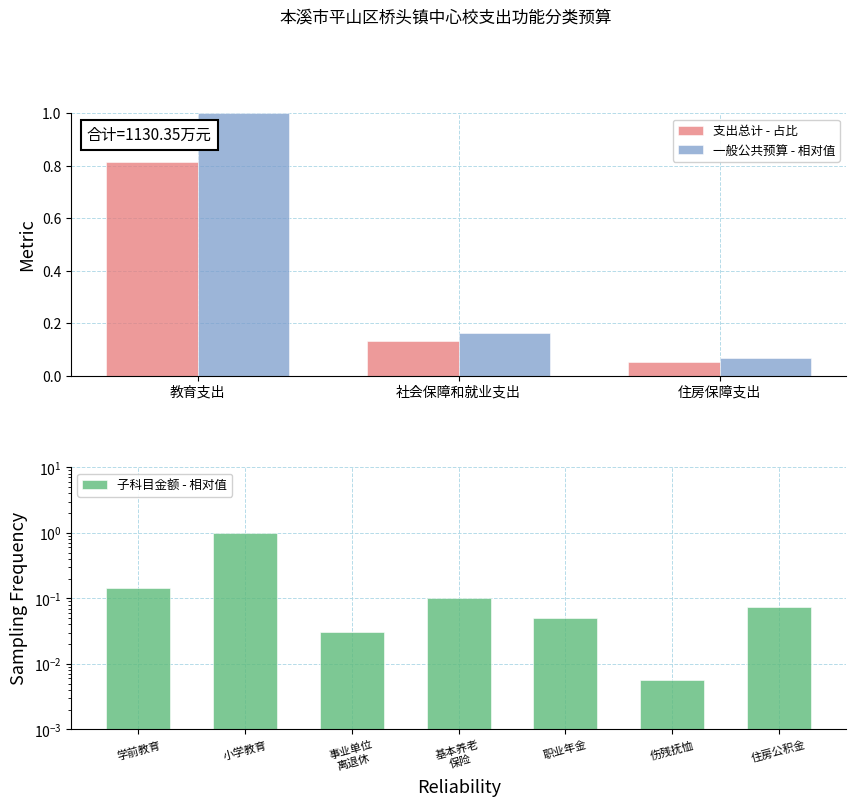

Where is 一般公共预算 - 相对值 nearest to the value 0?

住房保障支出